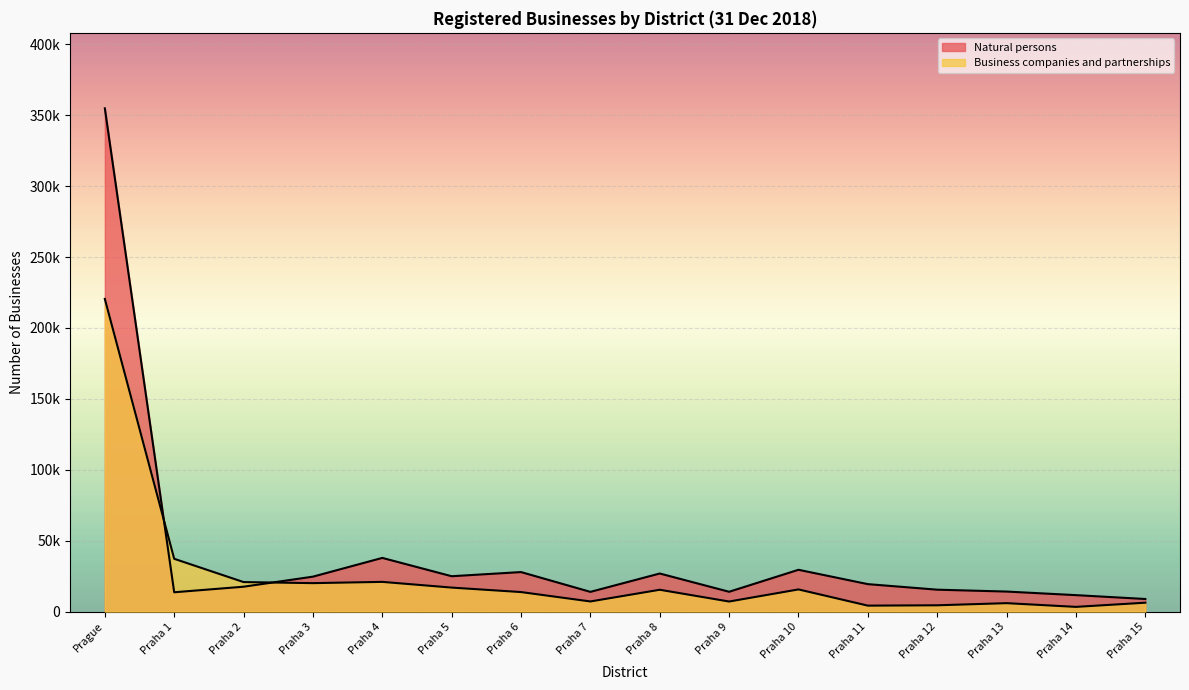

Is the value of Natural persons at Praha 13 greater than the value of Business companies and partnerships at Praha 7?

Yes